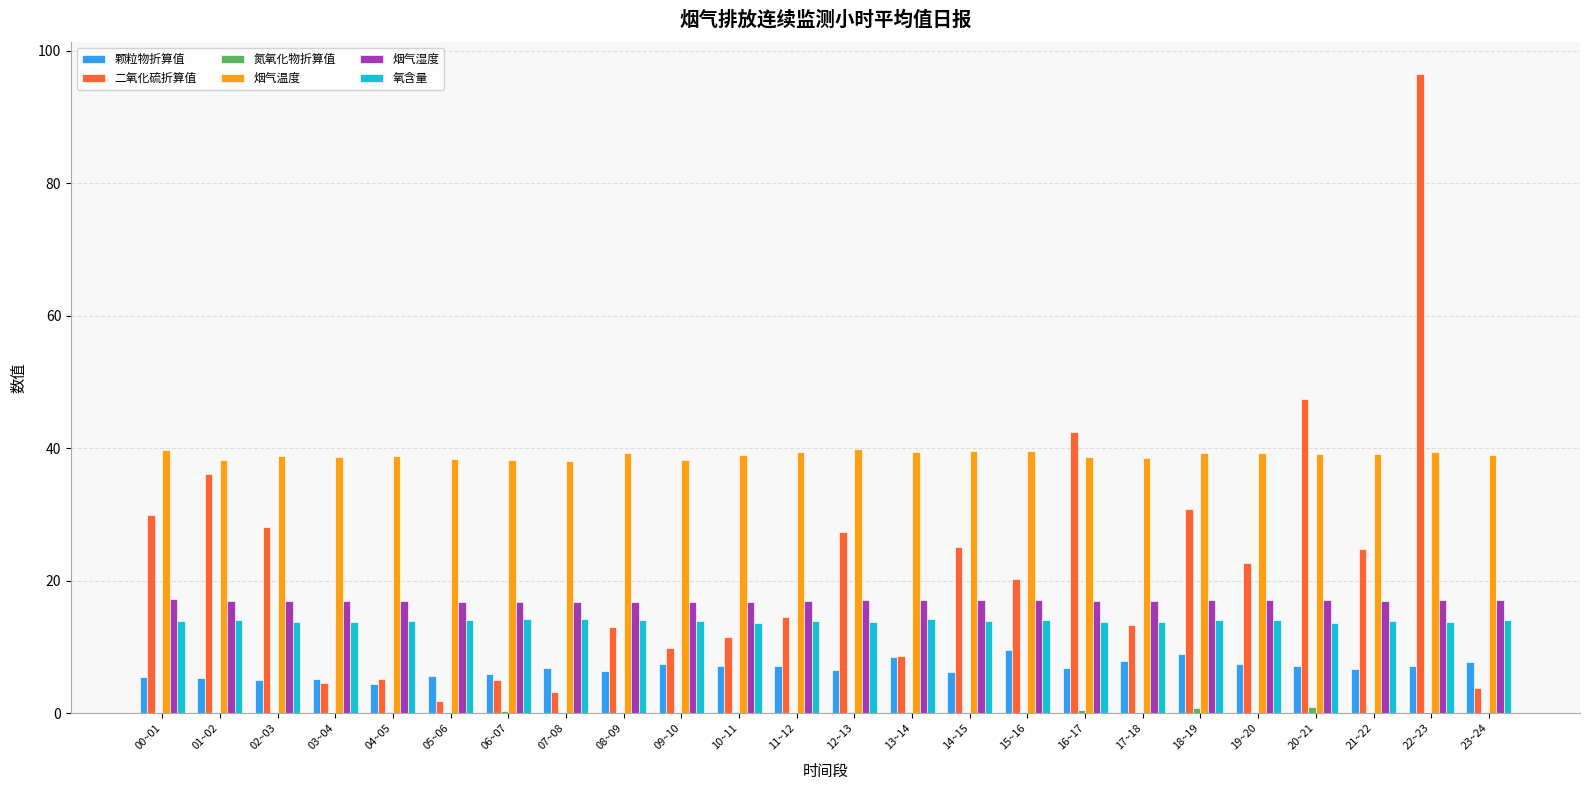

Between 09~10 and 12~13, which series saw the biggest shift?

二氧化硫折算值